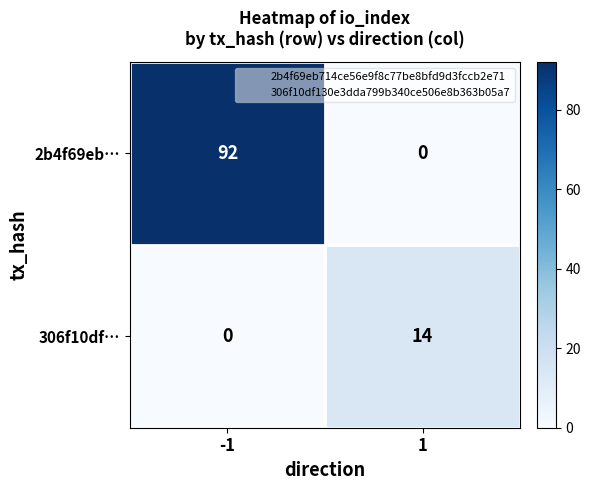

What is the approximate value of 306f10df… at 1, to the nearest 5?

15